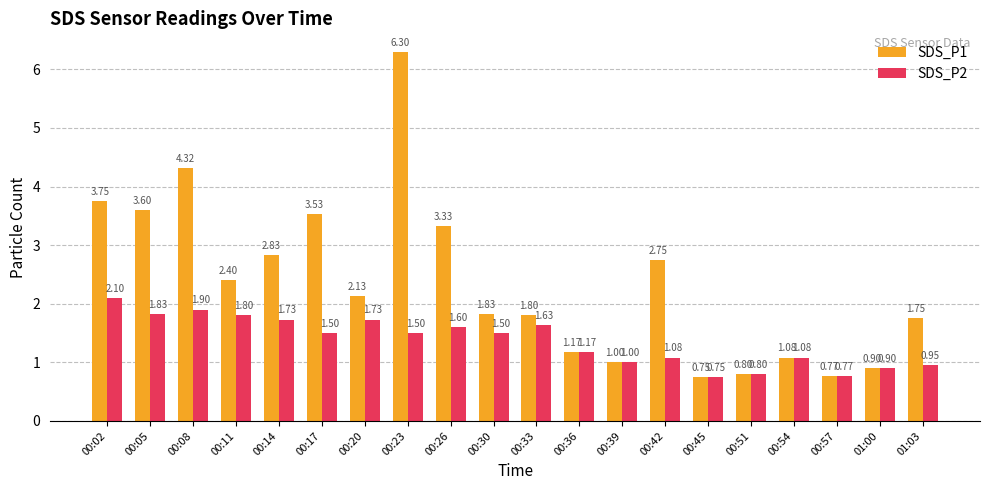

The SDS_P1 series shows 1.8 at 00:30. True or false?

True